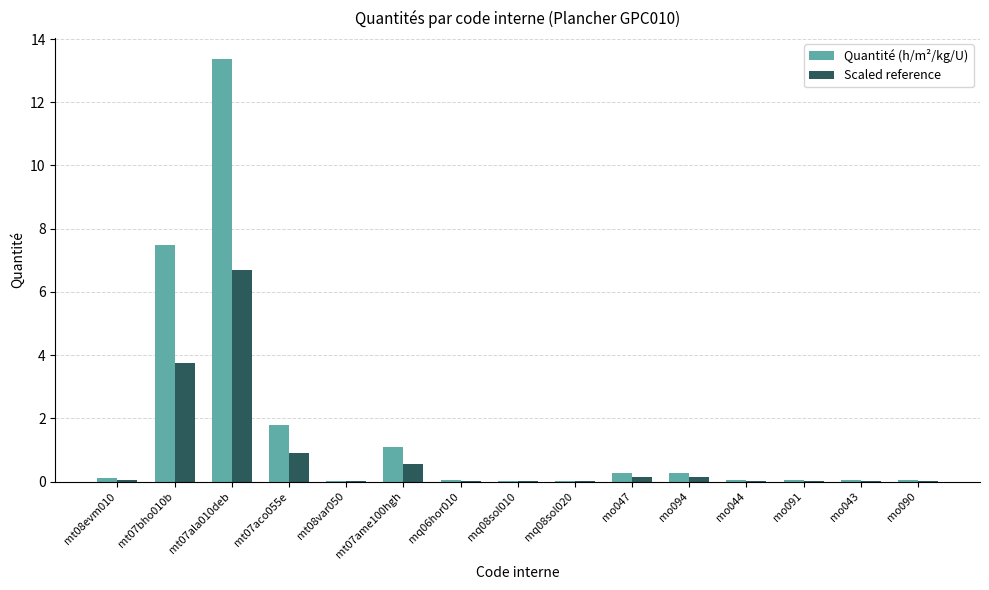

Are the bars horizontal?

No